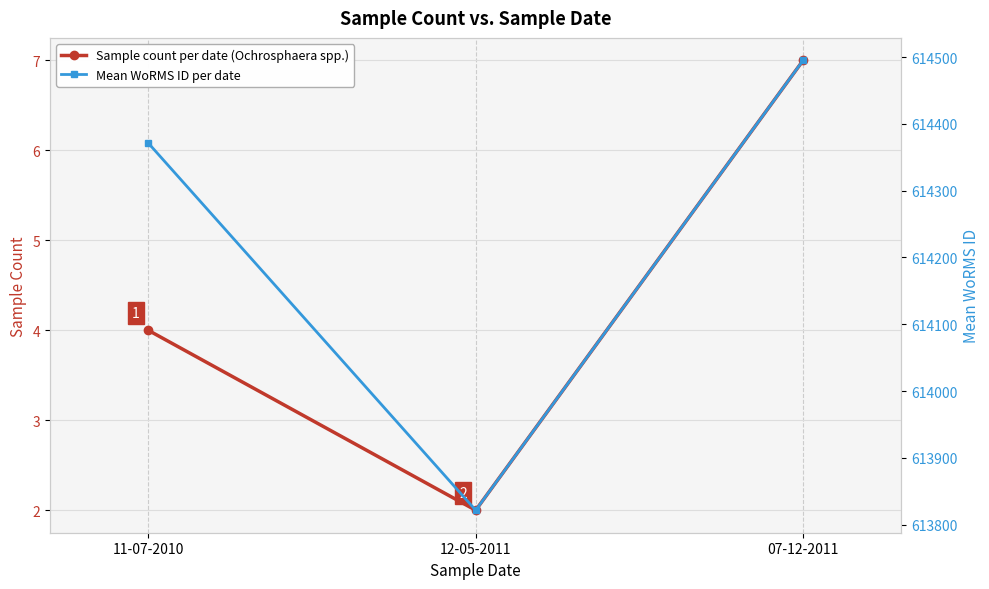

What is the value of the Sample count per date (Ochrosphaera spp.) point at the 2nd from the left?

2